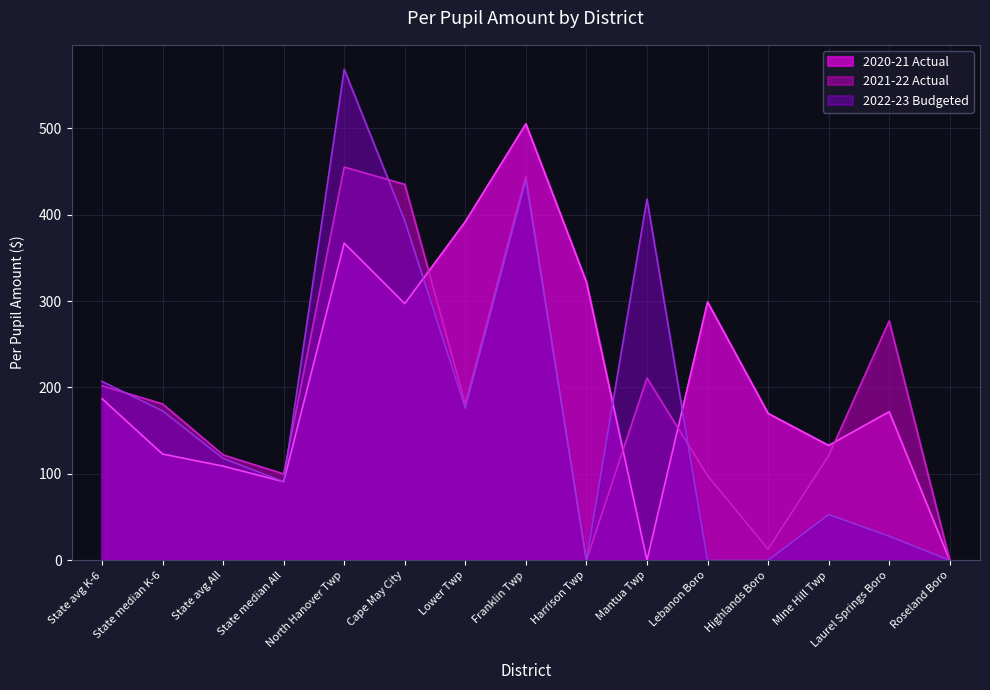

What is the sum of the 2021-22 Actual values at Laurel Springs Boro and North Hanover Twp?

732